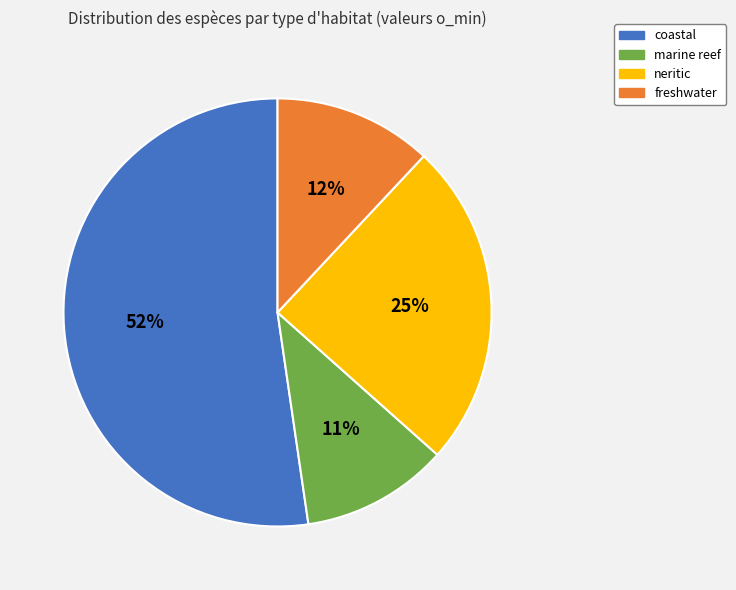

Is there a majority slice in this chart?

Yes